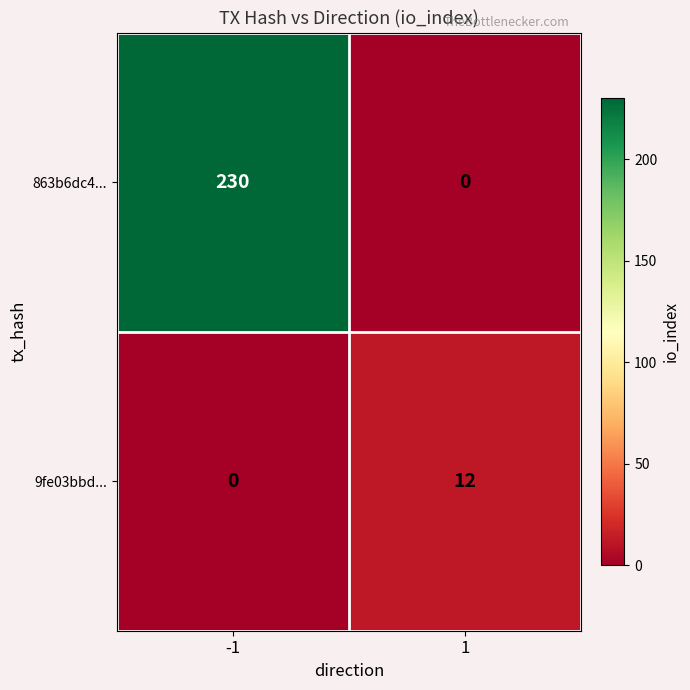

Rank the series at 1 from highest to lowest value.

9fe03bbd..., 863b6dc4...